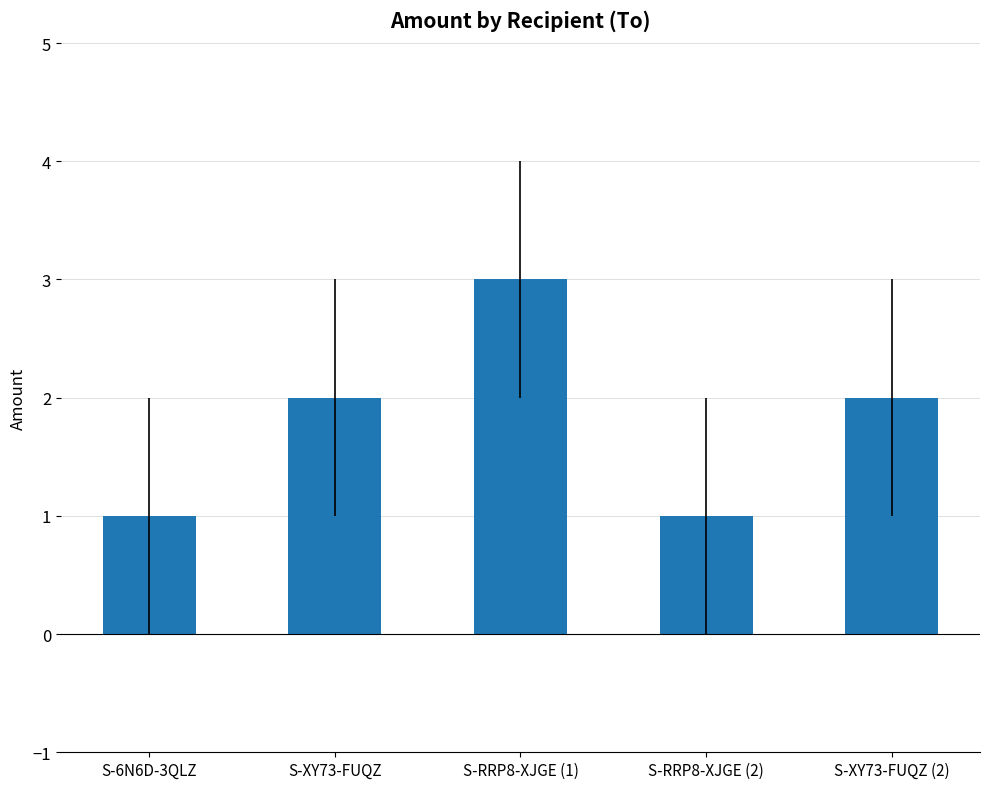

What is the change in value from S-6N6D-3QLZ to S-XY73-FUQZ (2)?

+1